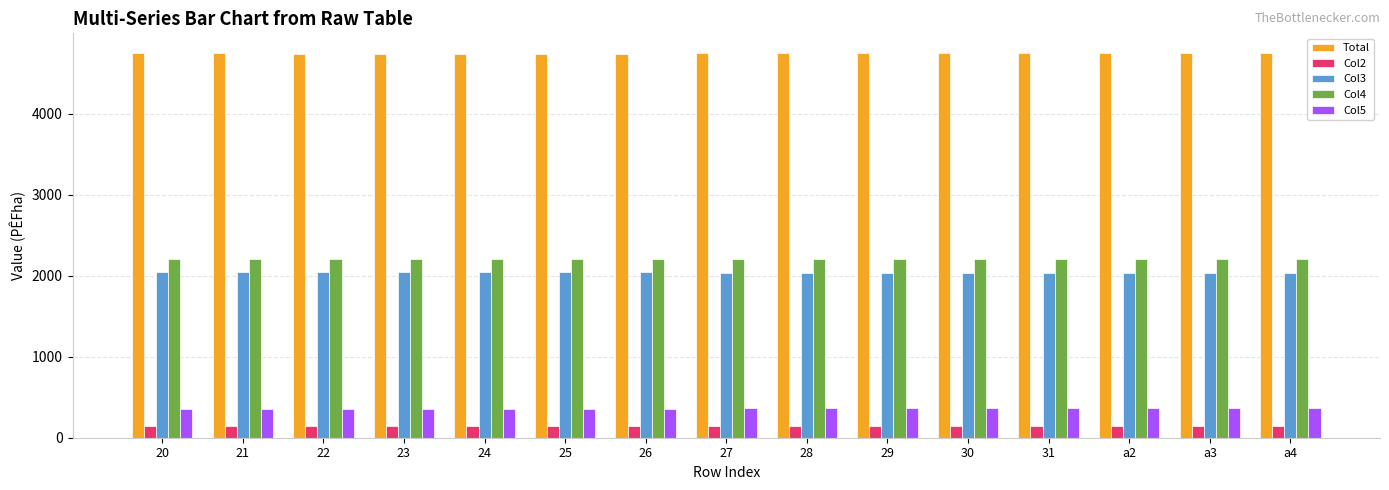

True or false: Col3 has a value of 902.0 at 20.

False